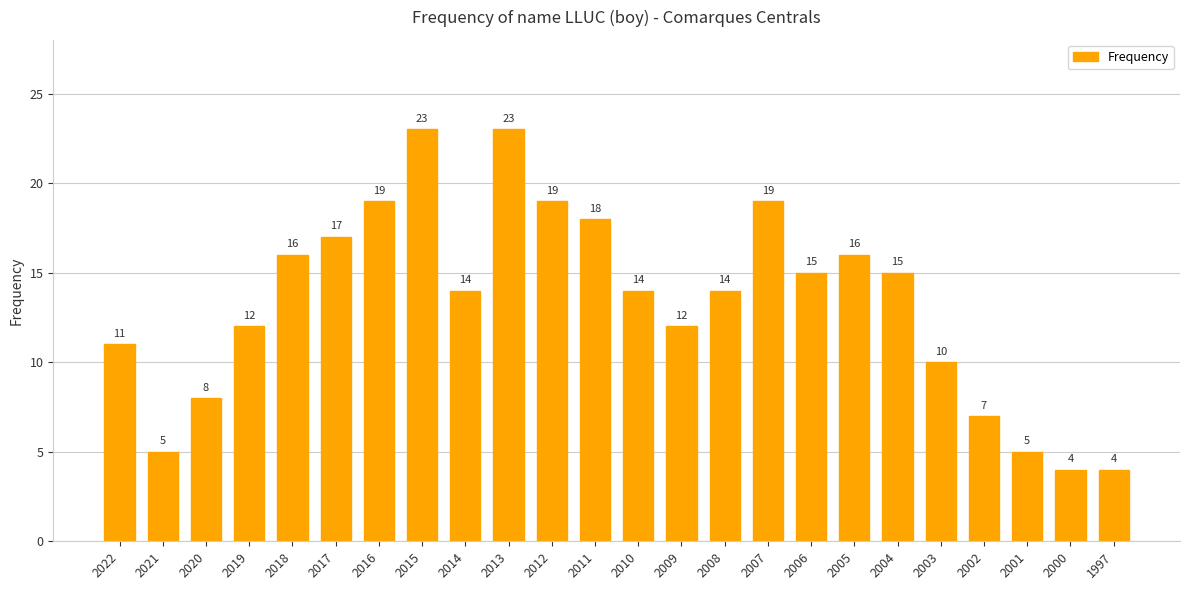

Does the chart contain any negative values?

No